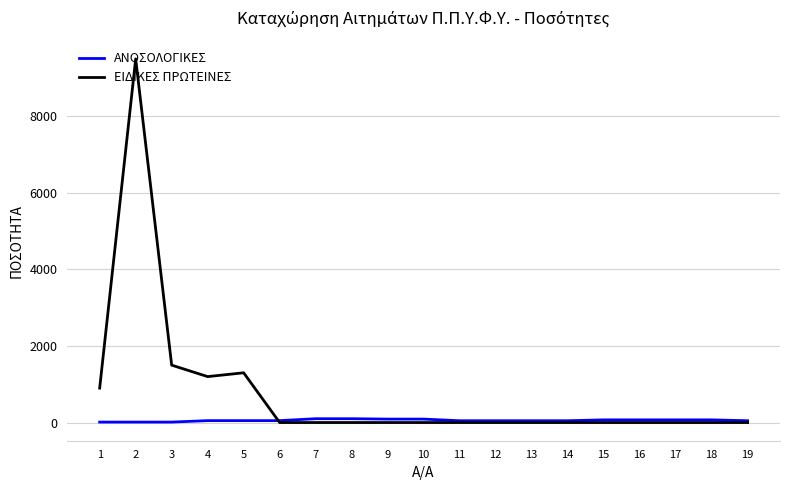

Which series has the largest range (max minus min)?

ΕΙΔΙΚΕΣ ΠΡΩΤΕΙΝΕΣ